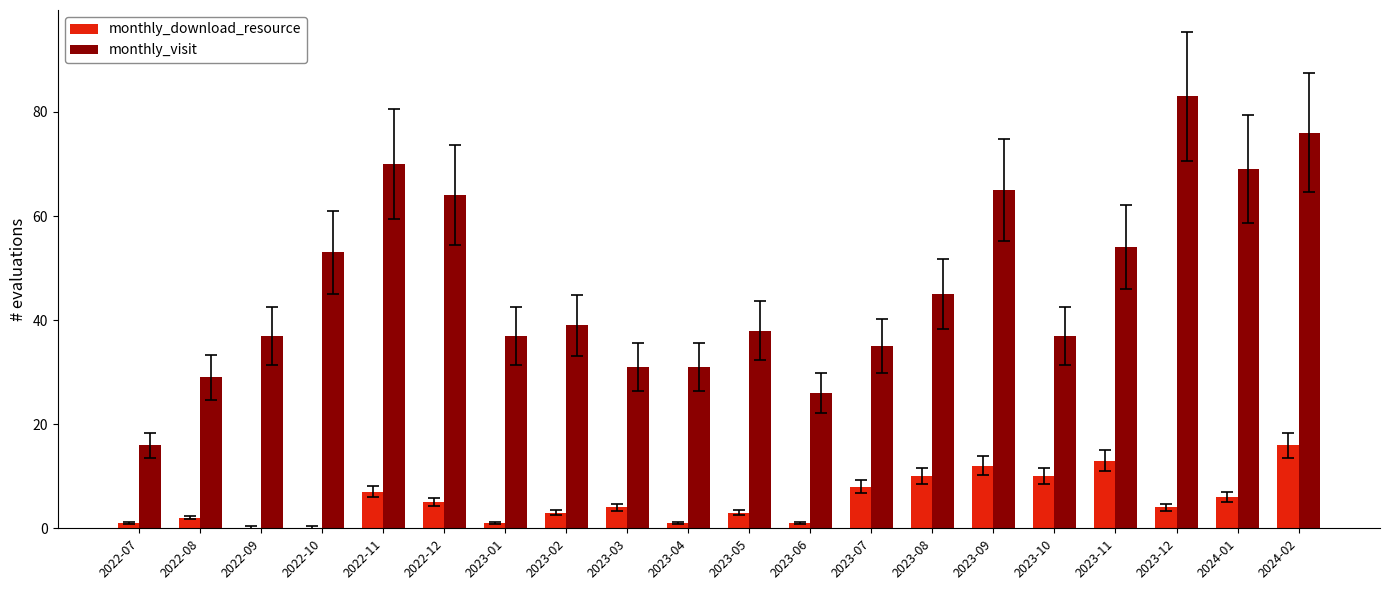

What is the sum of the monthly_visit values at 2023-08 and 2022-09?

82